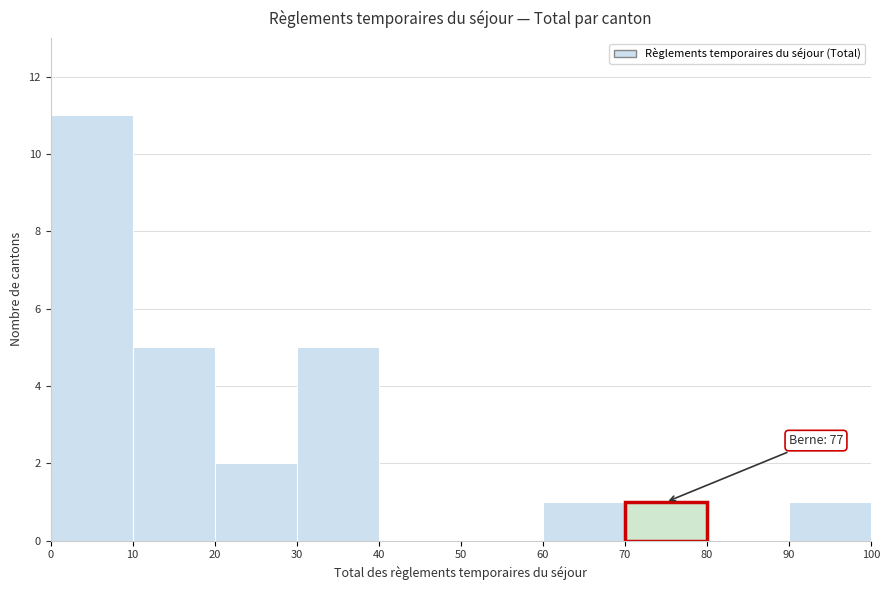

Over which range of the x-axis is the bar tallest?

0 to 10